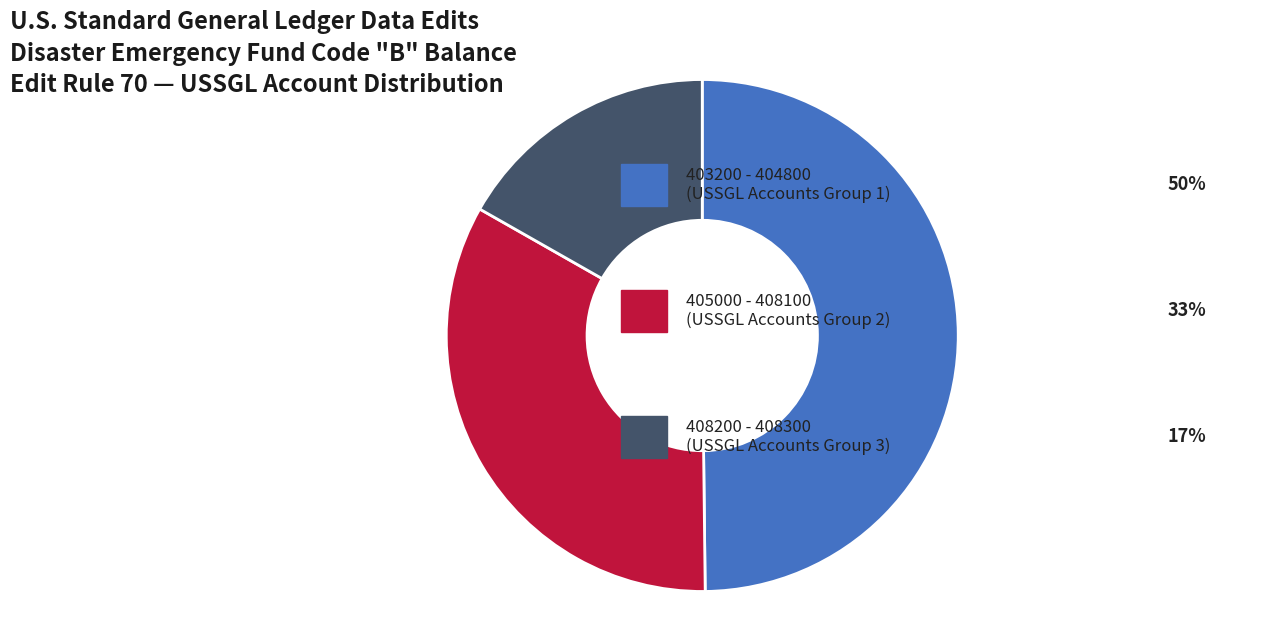

Is there any slice that represents more than half of the pie?

No